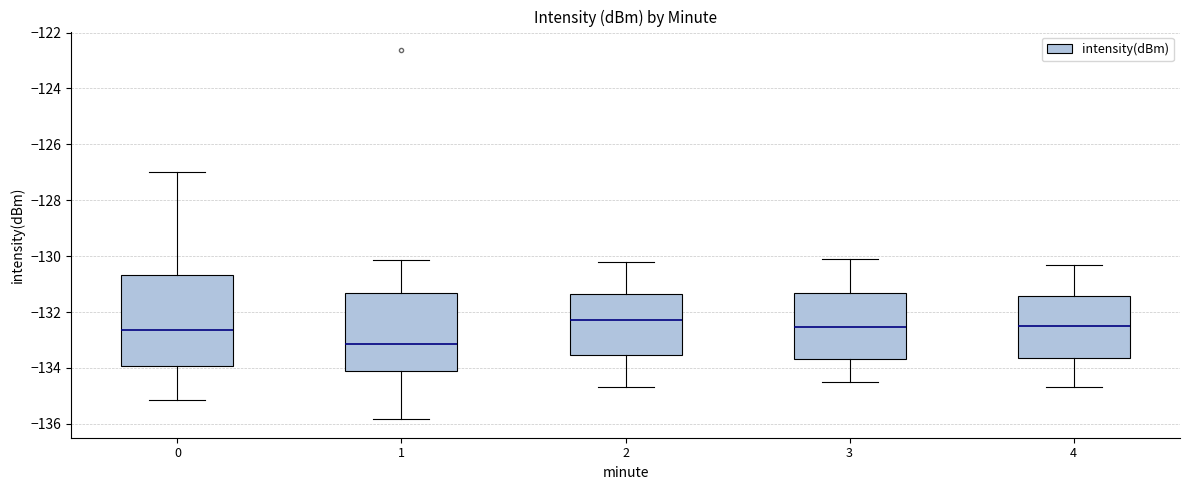

Reading left to right, read every box against the y-axis: the position of its median line, the range the box covers, and the ends of its whiskers. The values are not printed on the chart, so give them approximately, as read against the axis.

0: median -132.6, box -134.0 to -130.6, whiskers -135.2 to -127.0
1: median -133.2, box -134.2 to -131.4, whiskers -135.8 to -130.2
2: median -132.2, box -133.6 to -131.4, whiskers -134.6 to -130.2
3: median -132.6, box -133.6 to -131.4, whiskers -134.4 to -130.0
4: median -132.4, box -133.6 to -131.4, whiskers -134.6 to -130.2